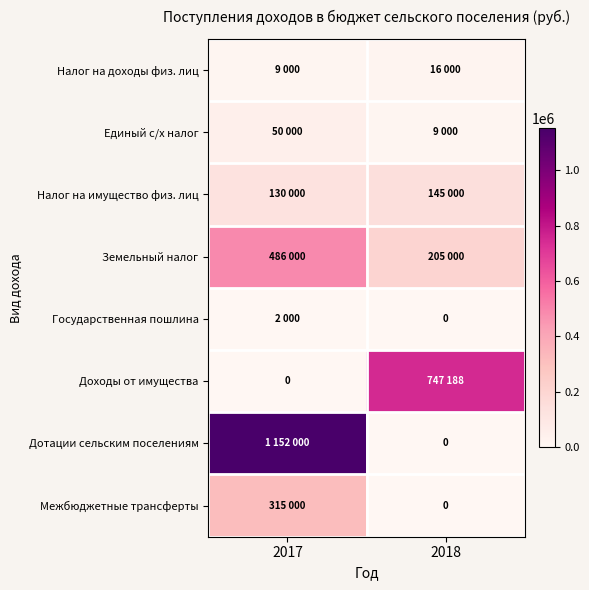

At which category is the sum across all series the highest?

2017